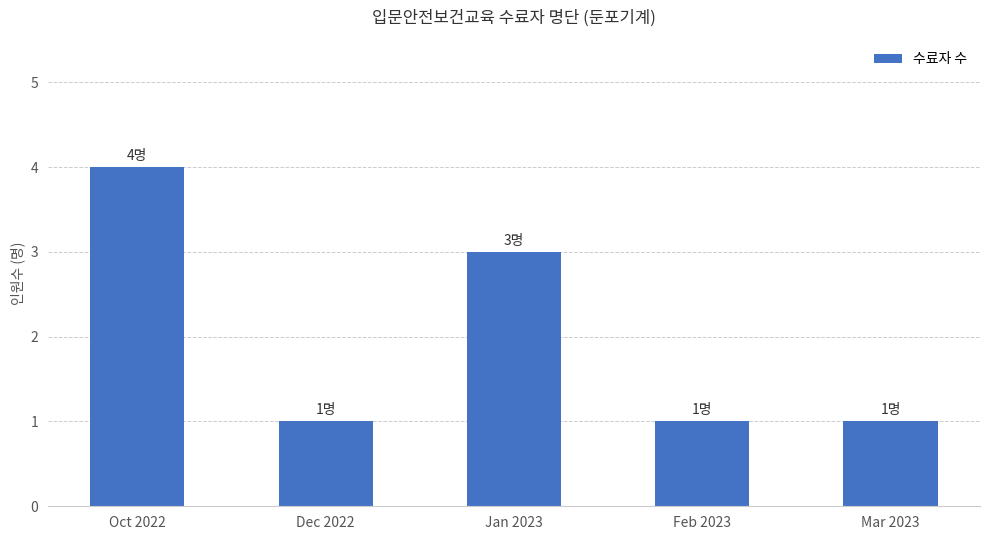

The chart shows a value of 4 at Jan 2023. True or false?

False